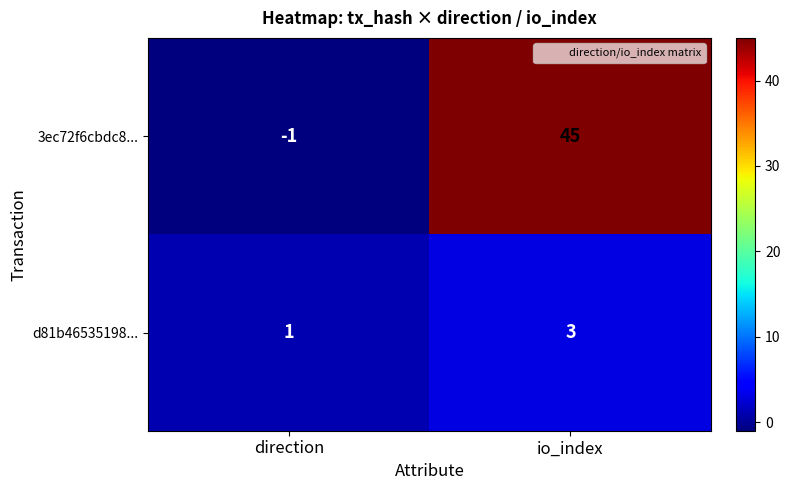

How many negative values does the 3ec72f6cbdc8... series have?

1